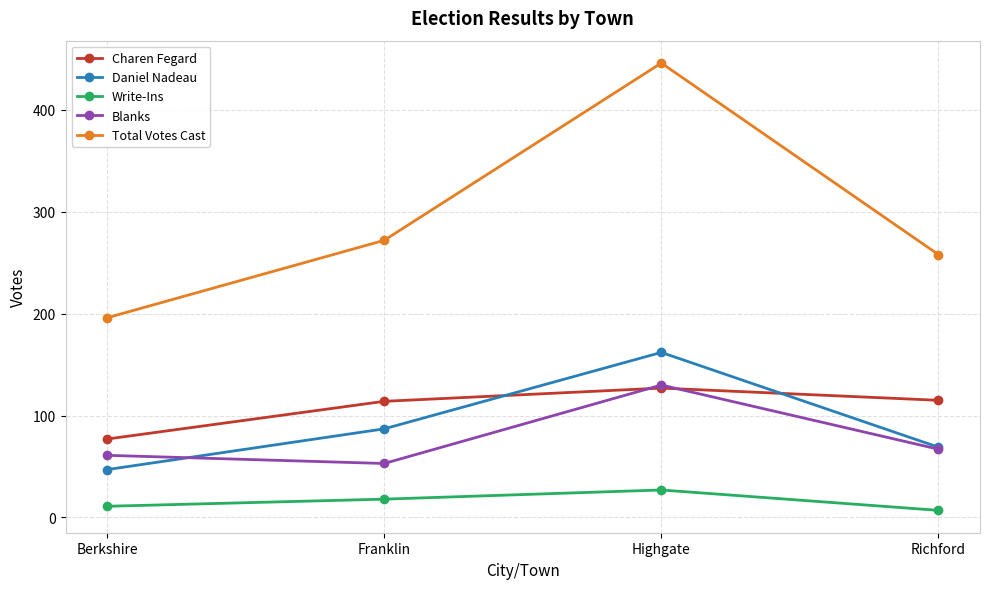

Which category has the lowest value in the Total Votes Cast series?

Berkshire